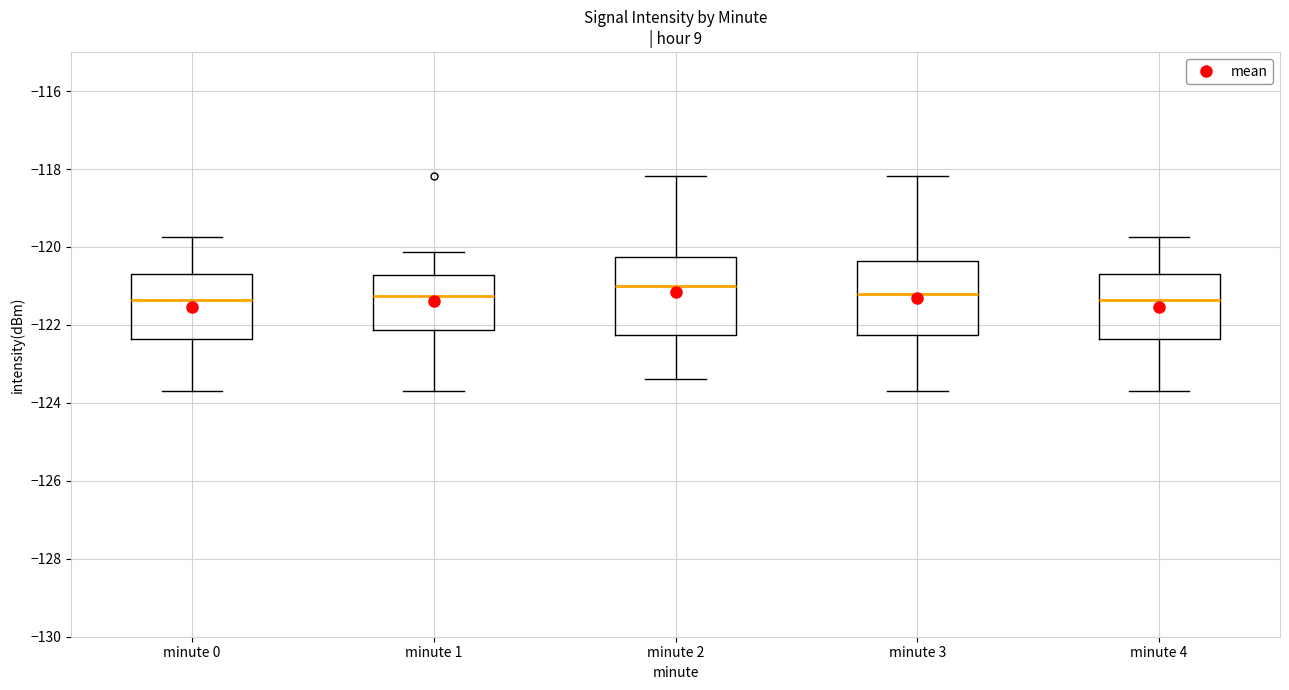

Reading left to right, read every box against the y-axis: the position of its median line, the range the box covers, and the ends of its whiskers. The values are not printed on the chart, so give them approximately, as read against the axis.

minute 0: median -121.4, box -122.4 to -120.8, whiskers -123.6 to -119.8
minute 1: median -121.2, box -122.2 to -120.8, whiskers -123.6 to -120.2
minute 2: median -121.0, box -122.2 to -120.2, whiskers -123.4 to -118.2
minute 3: median -121.2, box -122.2 to -120.4, whiskers -123.6 to -118.2
minute 4: median -121.4, box -122.4 to -120.8, whiskers -123.6 to -119.8